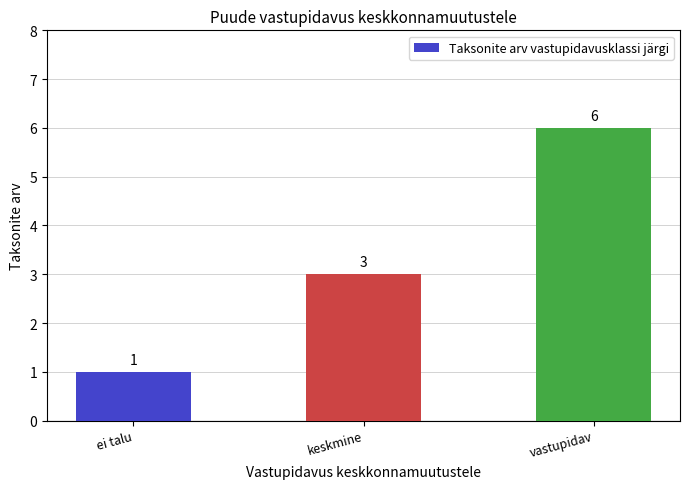

What is the average value?

3